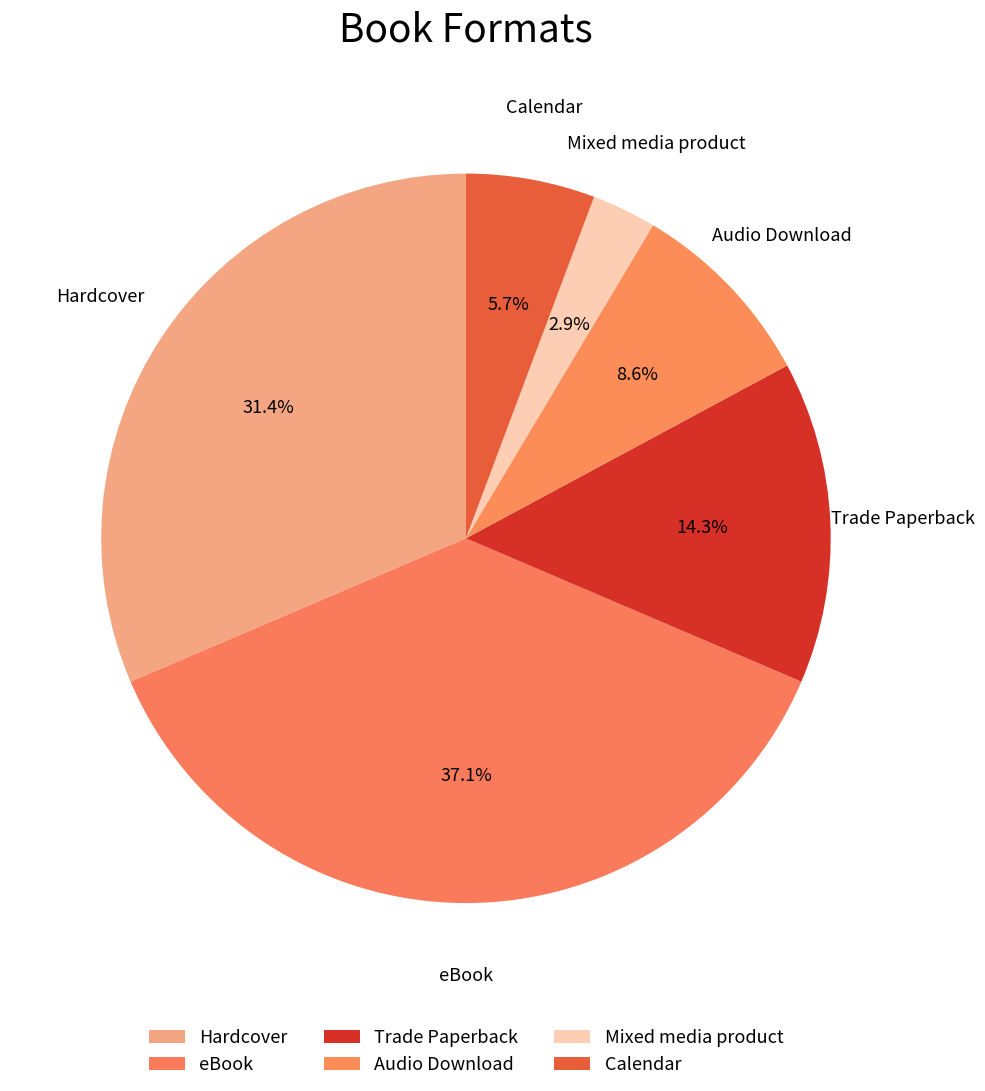

How many segments does this pie chart have?

6